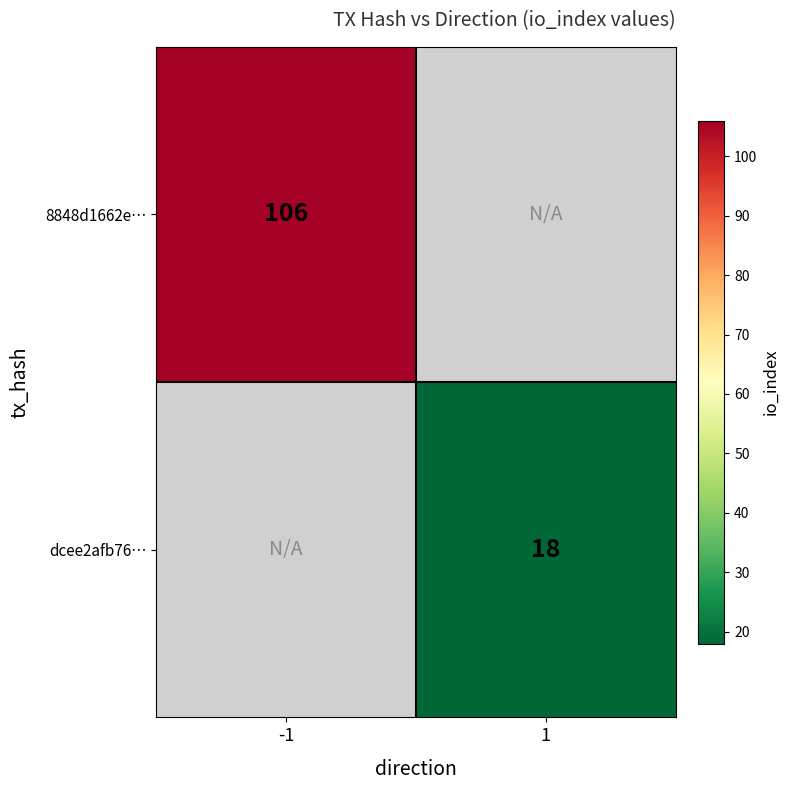

The 8848d1662e… series shows 176 at -1. True or false?

False